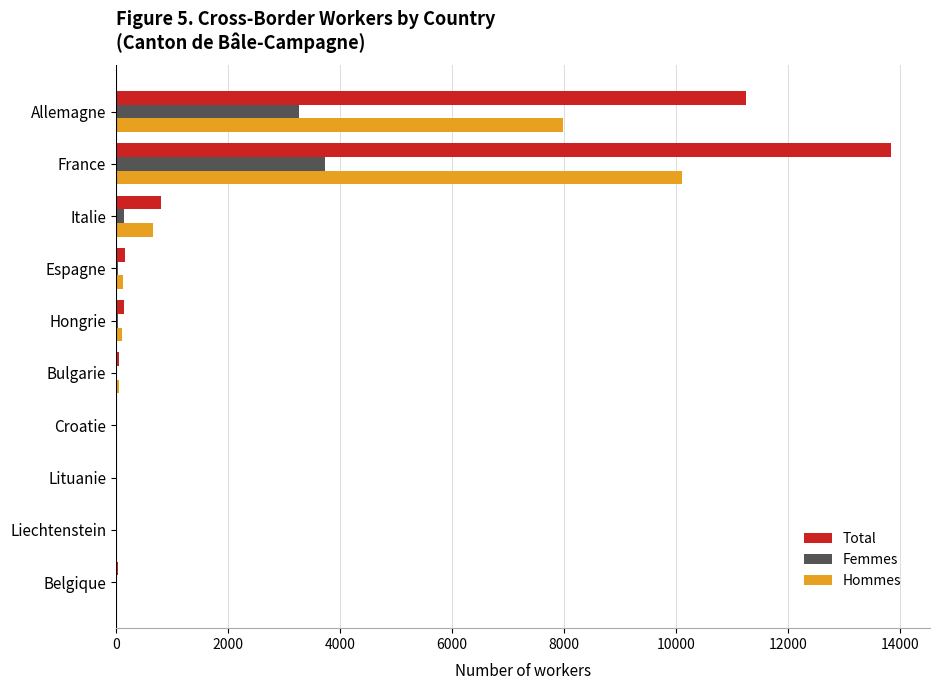

The Total series shows 2420 at Allemagne. True or false?

False